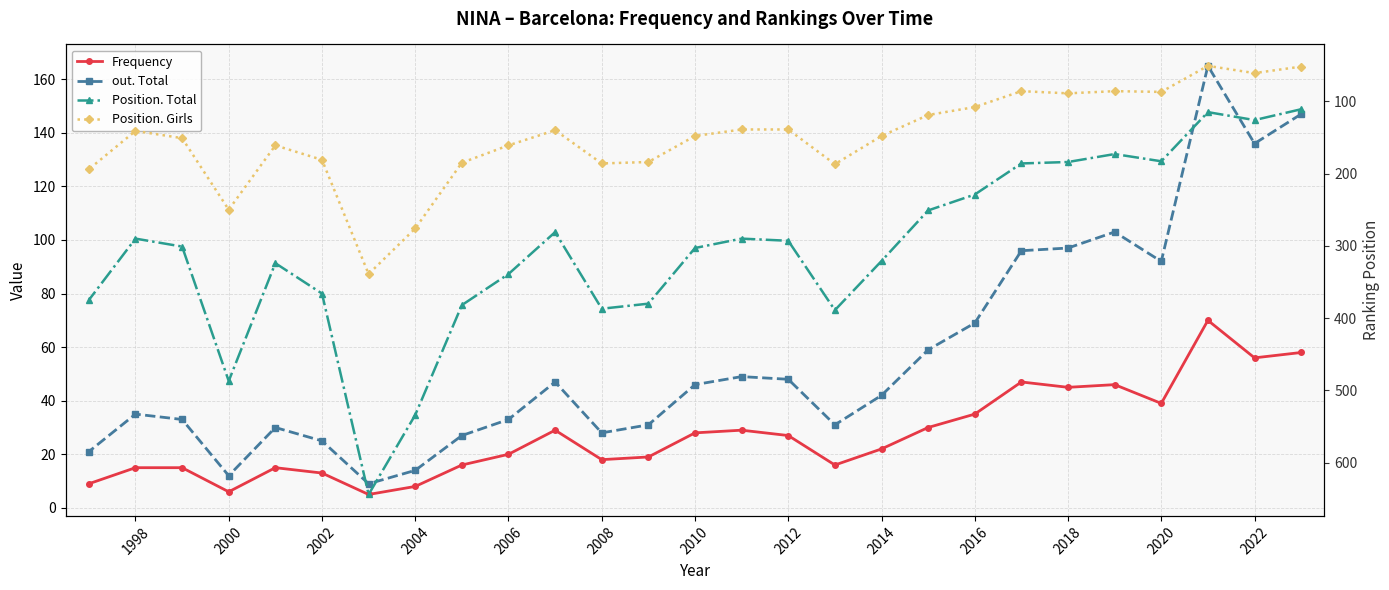

Reading left to right, transcribe all the data shown in this chart.

Frequency: 58	56	70	39	46	45	47	35	30	22	16	27	29	28	19	18	29	20	16	8	5	13	15	6	15	15	9
out. Total: 147	136	165	92	103	97	96	69	59	42	31	48	49	46	31	28	47	33	27	14	9	25	30	12	33	35	21
Position. Total: 111	126	115	183	173	184	186	229	251	321	389	293	290	303	380	387	281	339	382	534	644	366	324	487	301	290	375
Position. Girls: 52	61	51	87	86	89	86	108	119	148	187	139	139	148	184	186	140	161	185	276	339	181	161	250	151	141	194